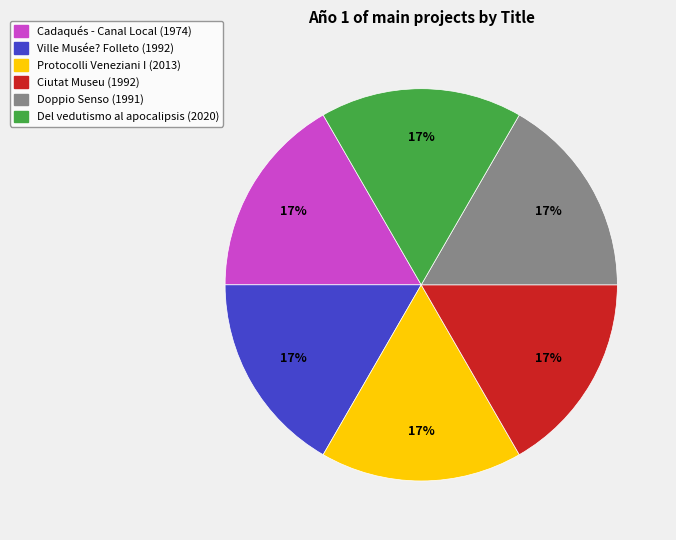

To the nearest percent, what portion does Cadaqués - Canal Local represent?

16%